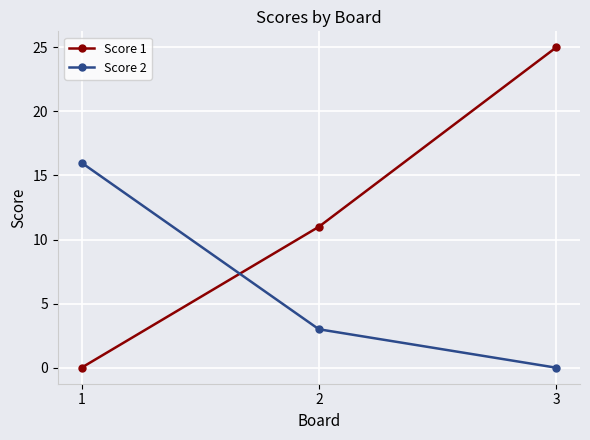

Reading left to right, transcribe all the data shown in this chart.

Score 1: 1=0	2=11	3=25
Score 2: 1=16	2=3	3=0